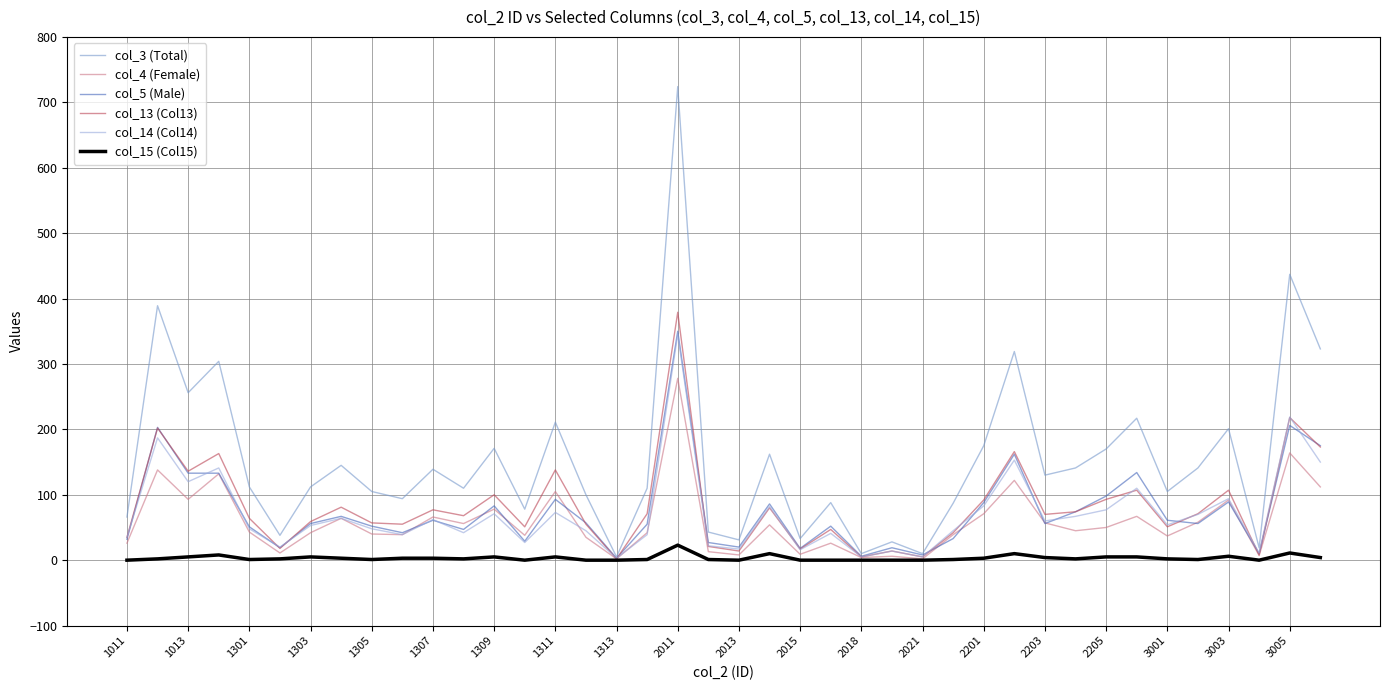

What is the difference between the maximum and minimum values in the col_3 (Total) series?

719